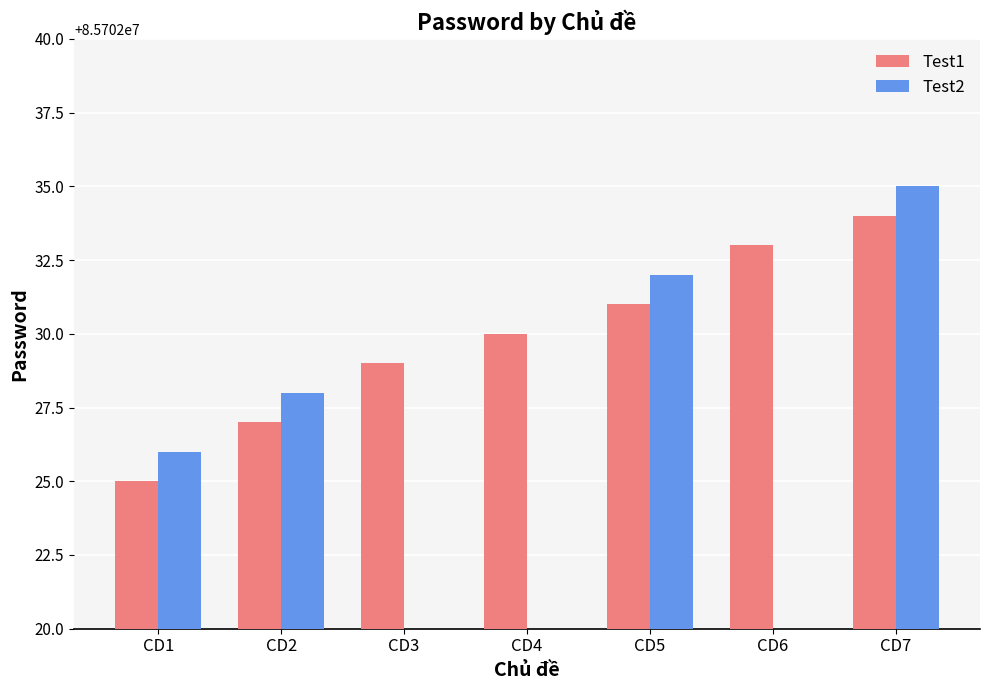

Reading right to left, what are all the values shown in this chart?

Test1: 85702034	85702033	85702031	85702030	85702029	85702027	85702025
Test2: 85702035	0	85702032	0	0	85702028	85702026